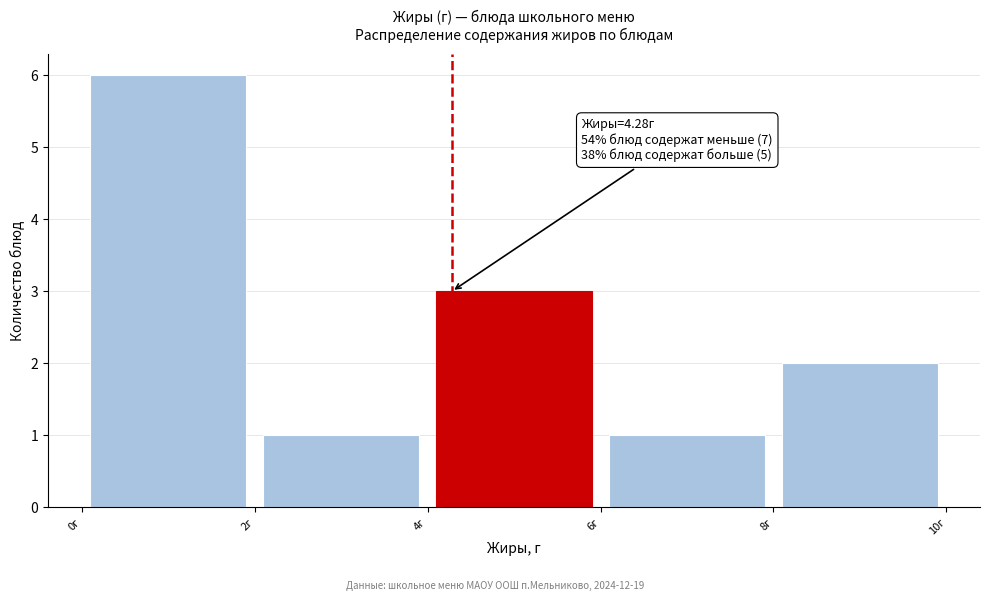

Which range on the x-axis has the tallest bar?

0 to 2